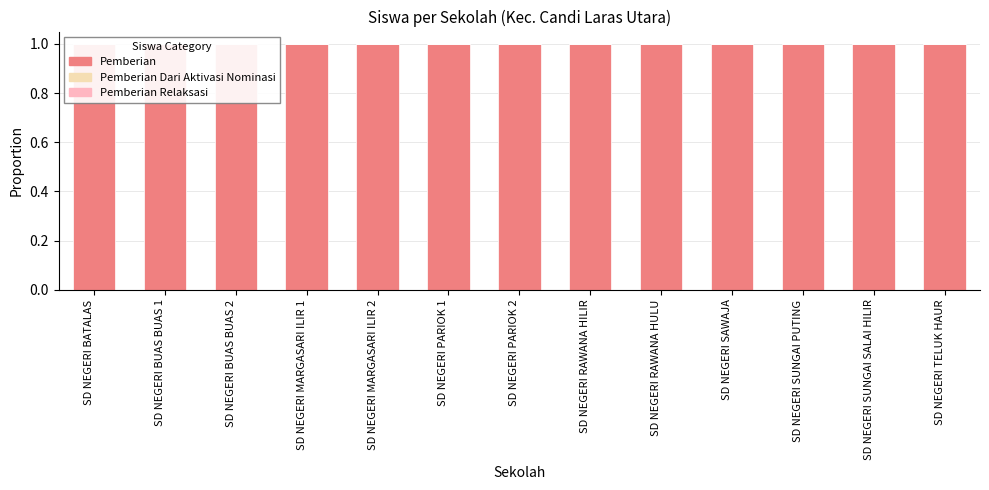

How many bars are there in total?

39